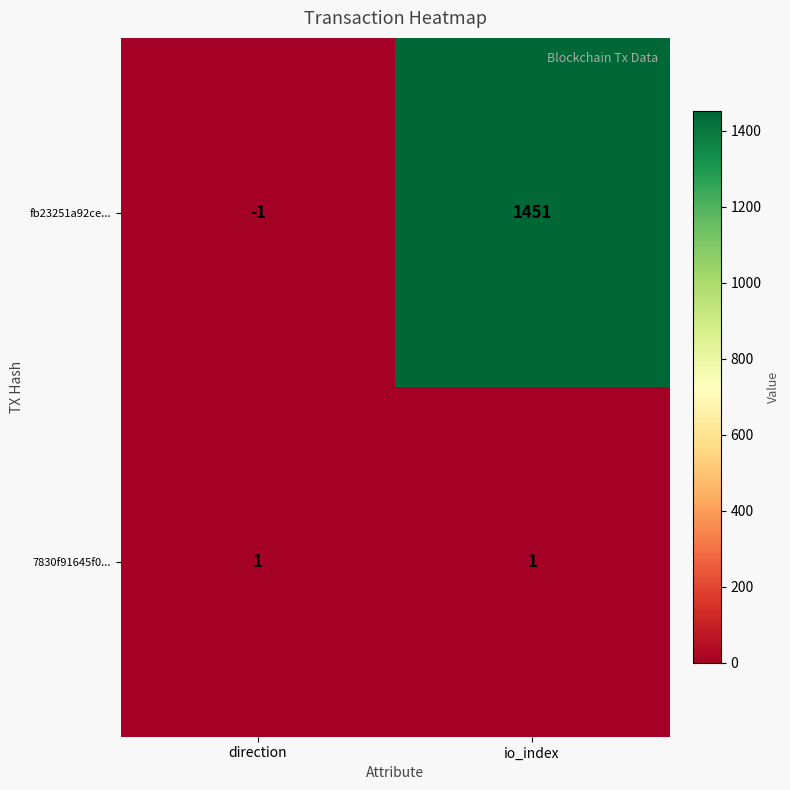

What is the sum of the fb23251a92ce... values at io_index and direction?

1450